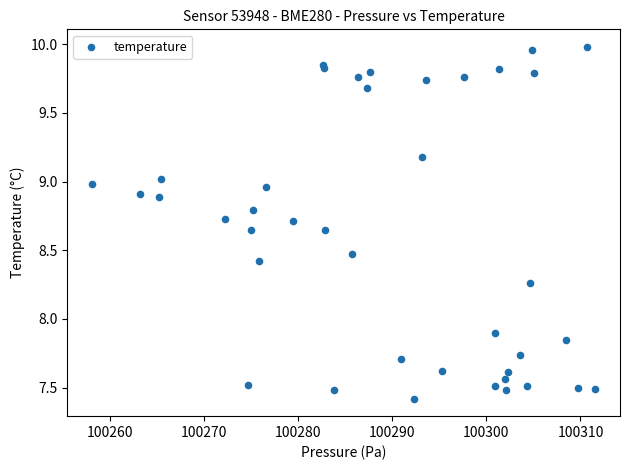

What Y value in the scatter plot is closest to 8?

7.9